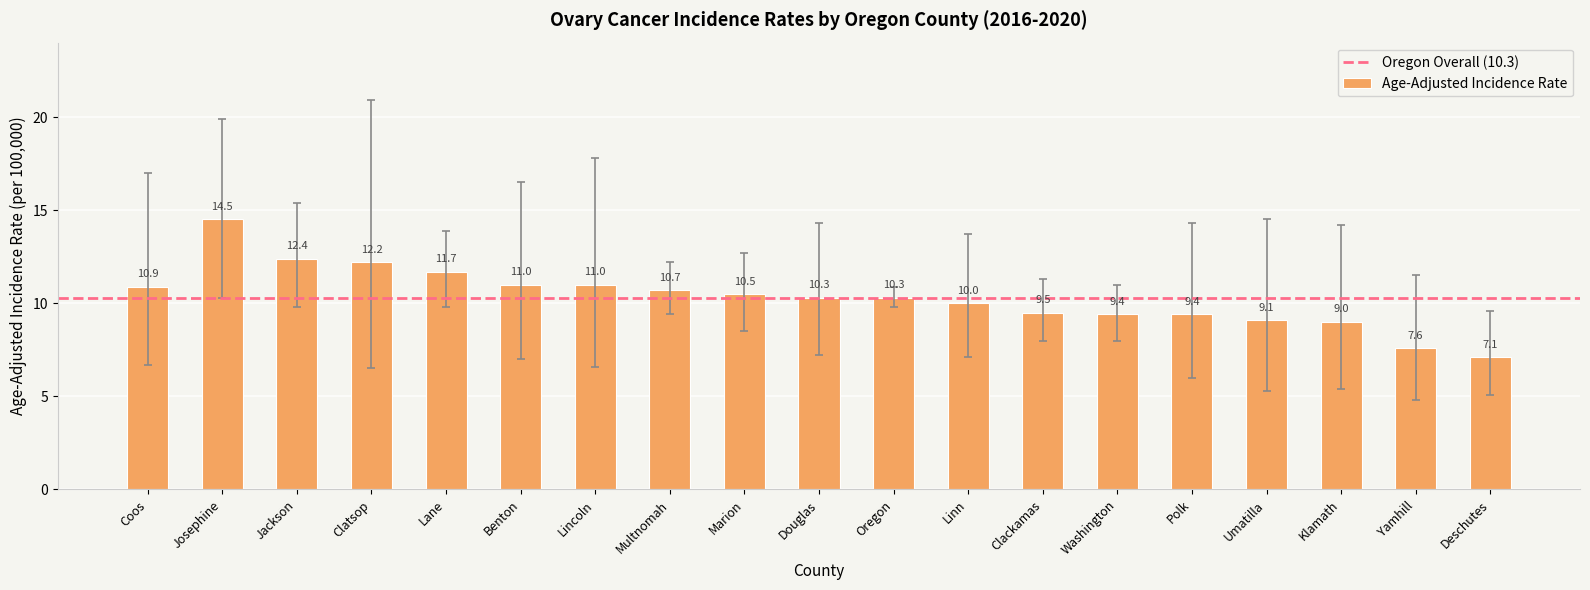

Read the value at Marion.

10.5